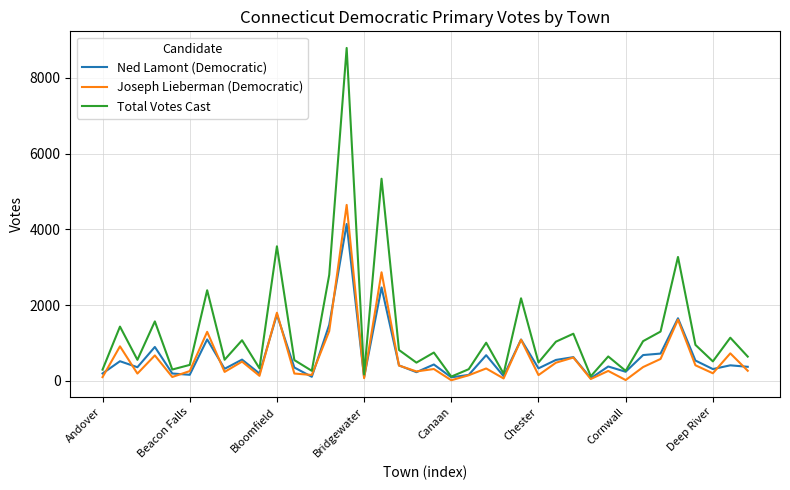

List the series in order of their peak value, lowest first.

Ned Lamont (Democratic), Joseph Lieberman (Democratic), Total Votes Cast